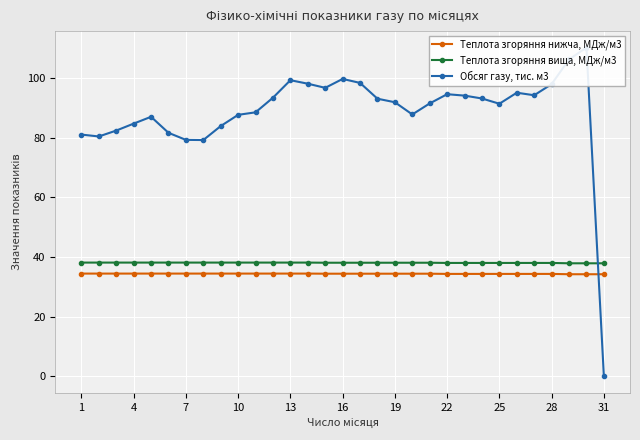

What are all the series names shown in the legend?

Теплота згоряння нижча, МДж/м3, Теплота згоряння вища, МДж/м3, Обсяг газу, тис. м3